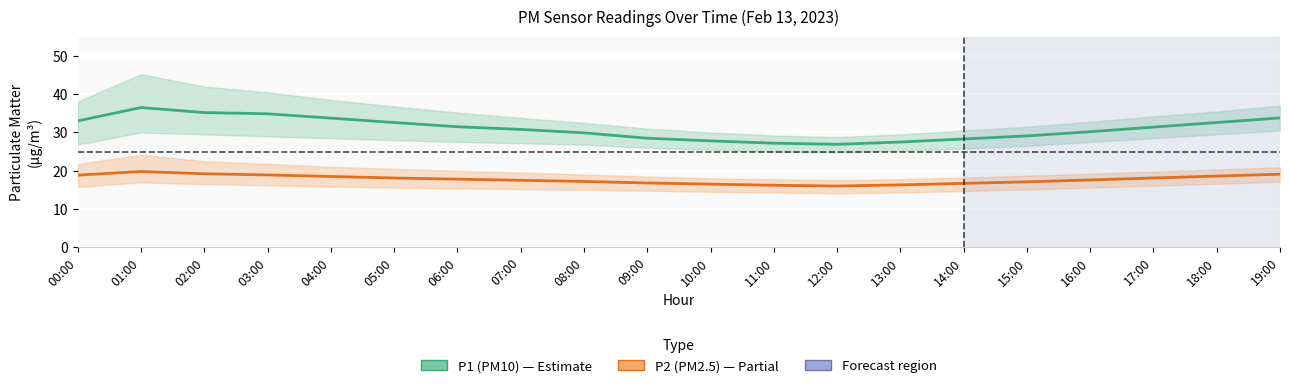

What are all the series names shown in the legend?

P1 (PM10), P2 (PM2.5)